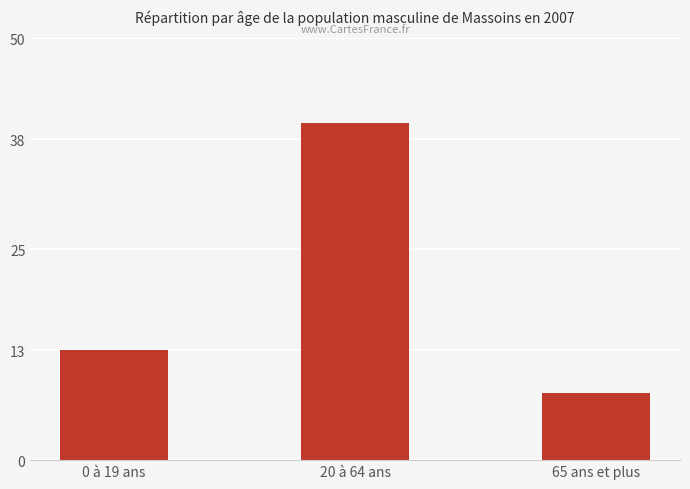

What is the difference between the second highest and minimum values?

5